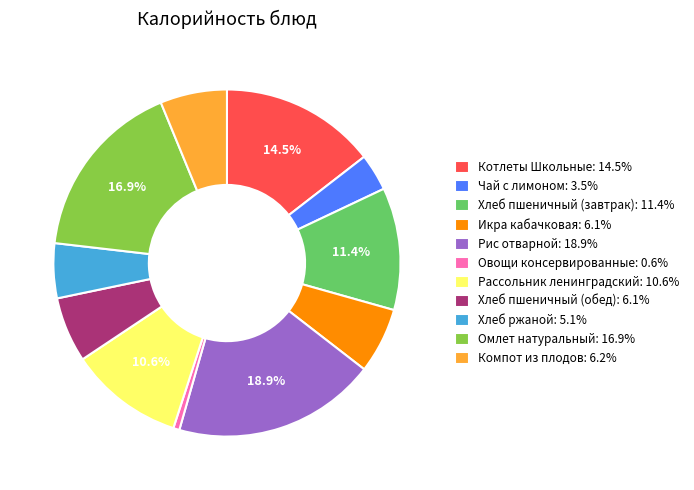

Is Овощи консервированные the majority of the pie?

No